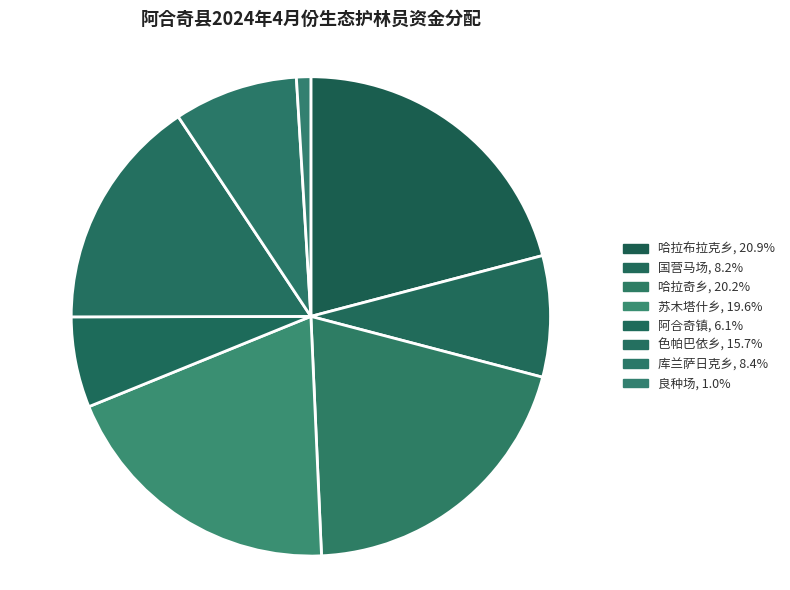

What percentage is the 国营马场 slice, to the nearest percent?

8%